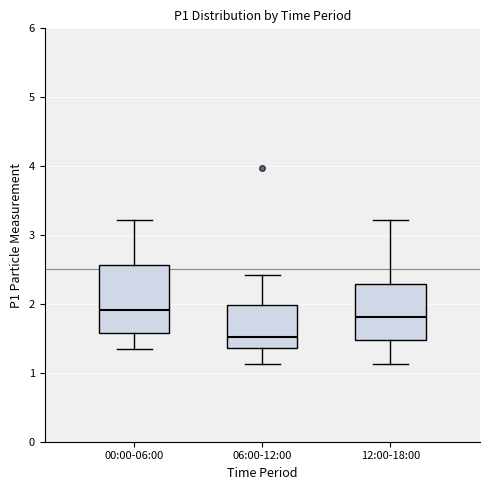

Comparing the boxes themselves (not the whiskers), which one is the tallest?

00:00-06:00